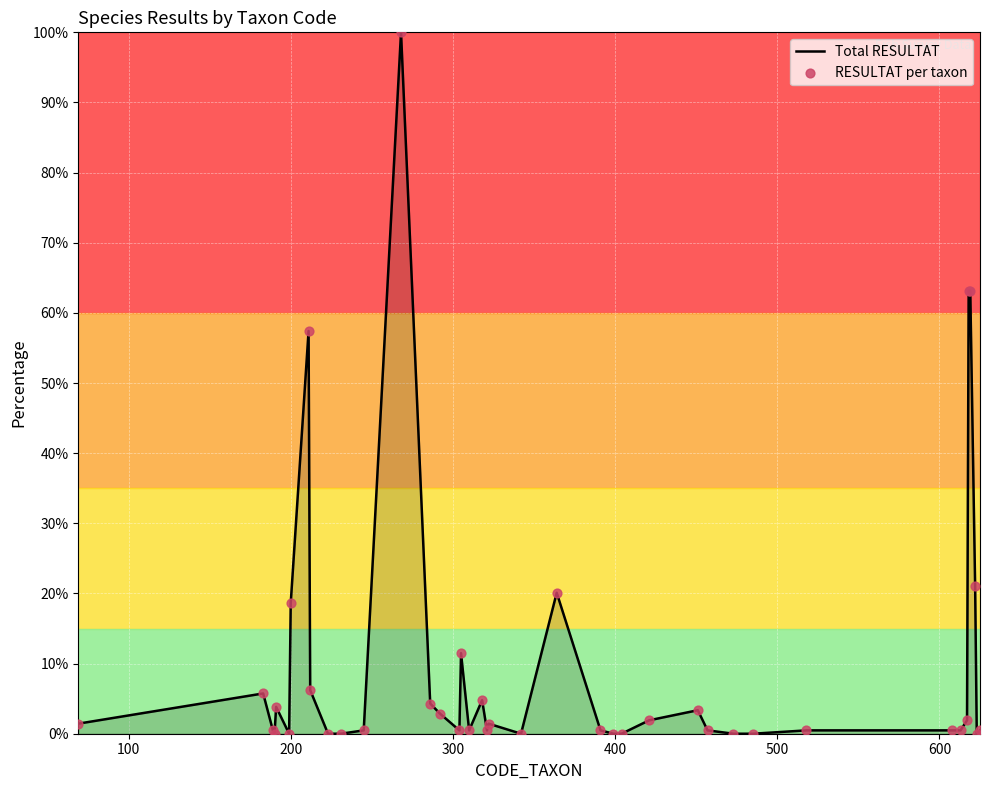

What is the difference between the maximum and minimum values?

100.0